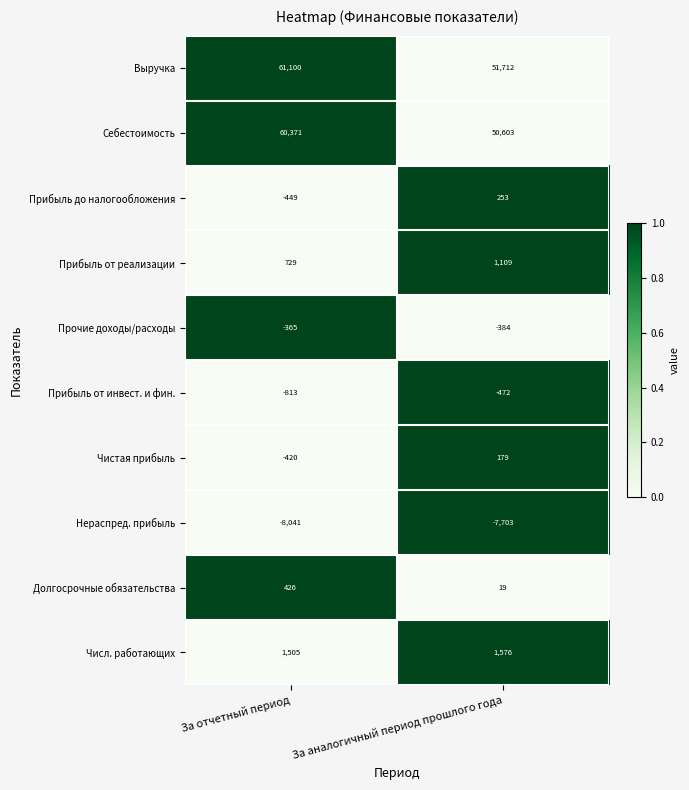

Which label corresponds to the largest value in the chart?

За отчетный период